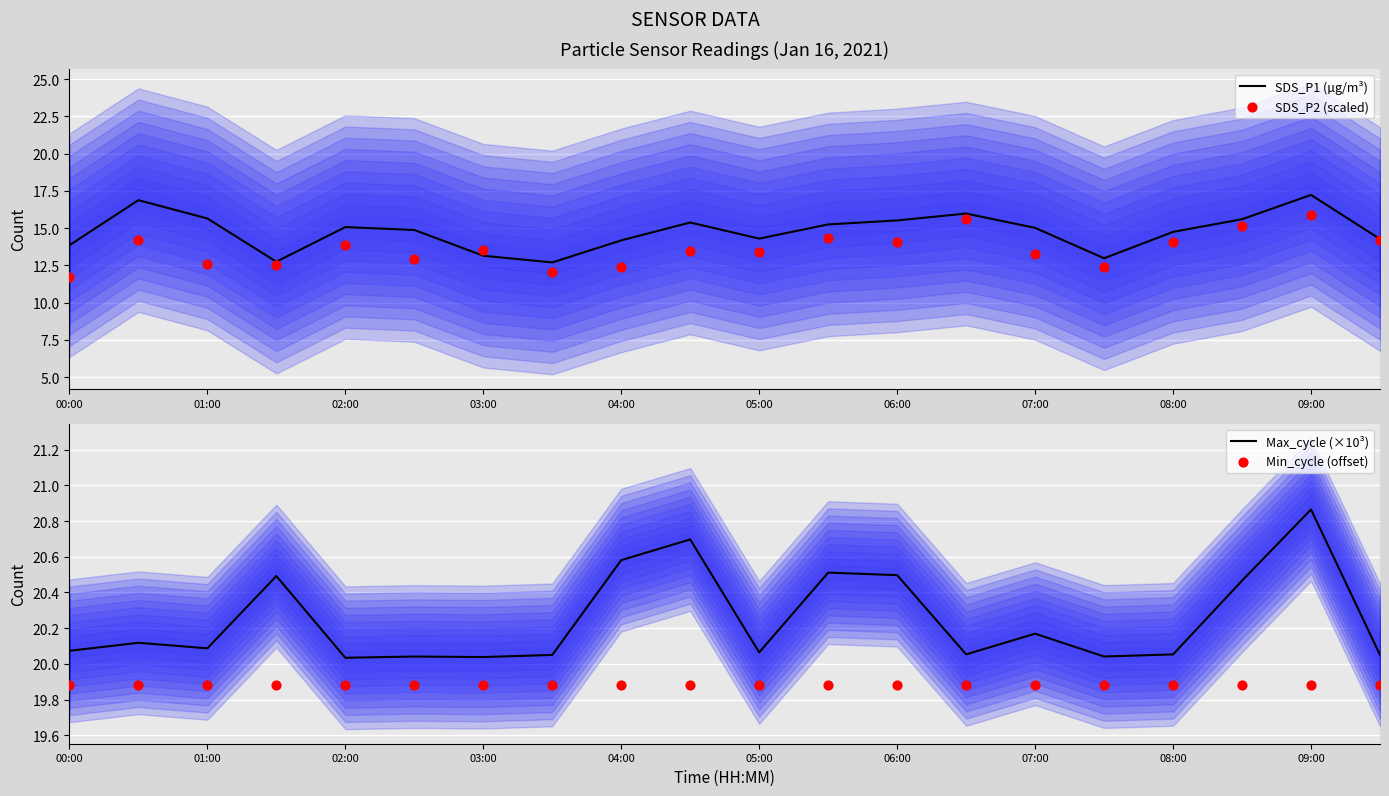

At how many categories does at least one series exceed 17?

20